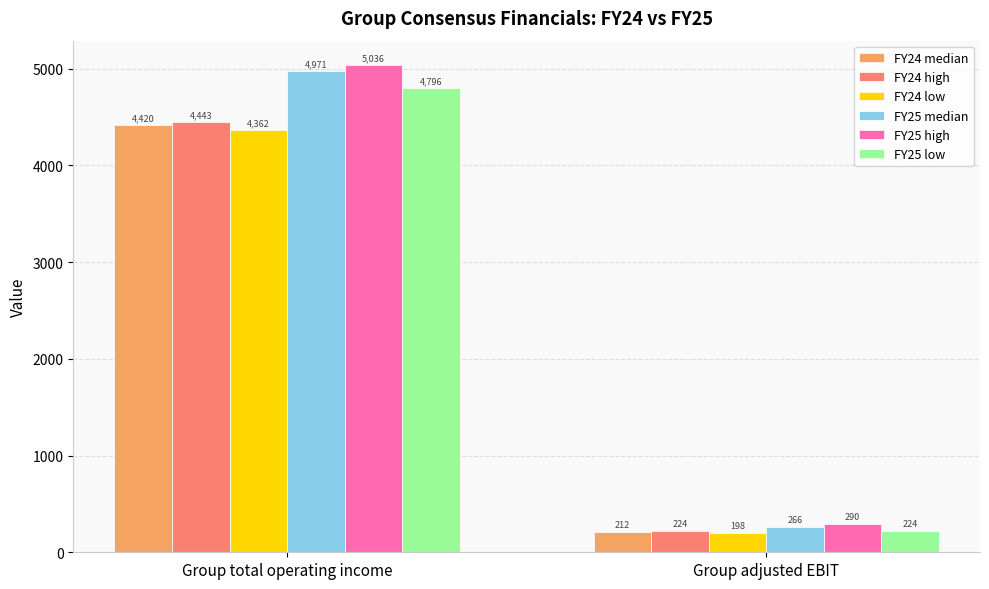

What is the label of the 2nd bar from the right?

Group total operating income